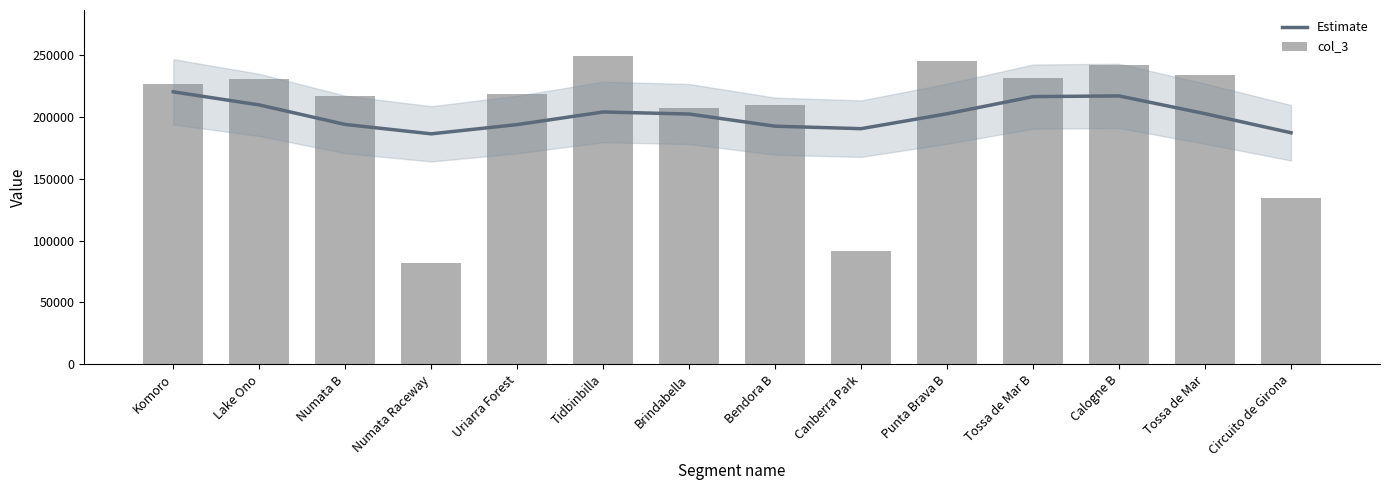

At how many categories does at least one series exceed 131516?

14